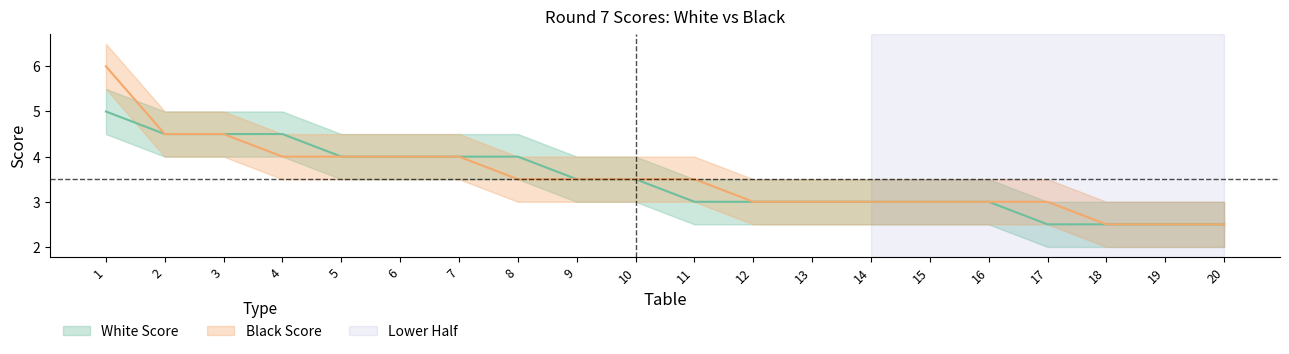

What is the value of the Black Score point at the 17th from the left?

3.0